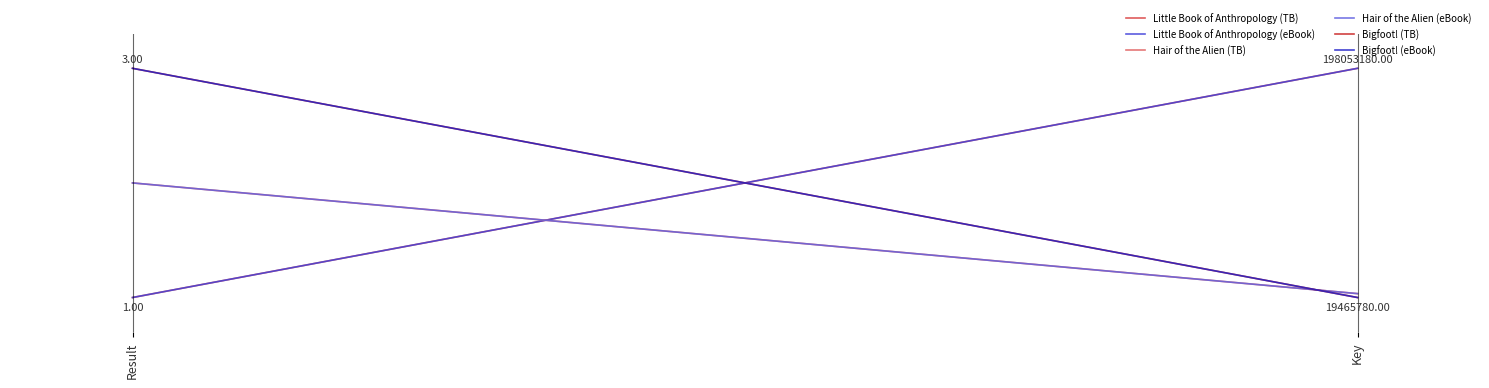

What is the label of the 2nd point from the right?

Result